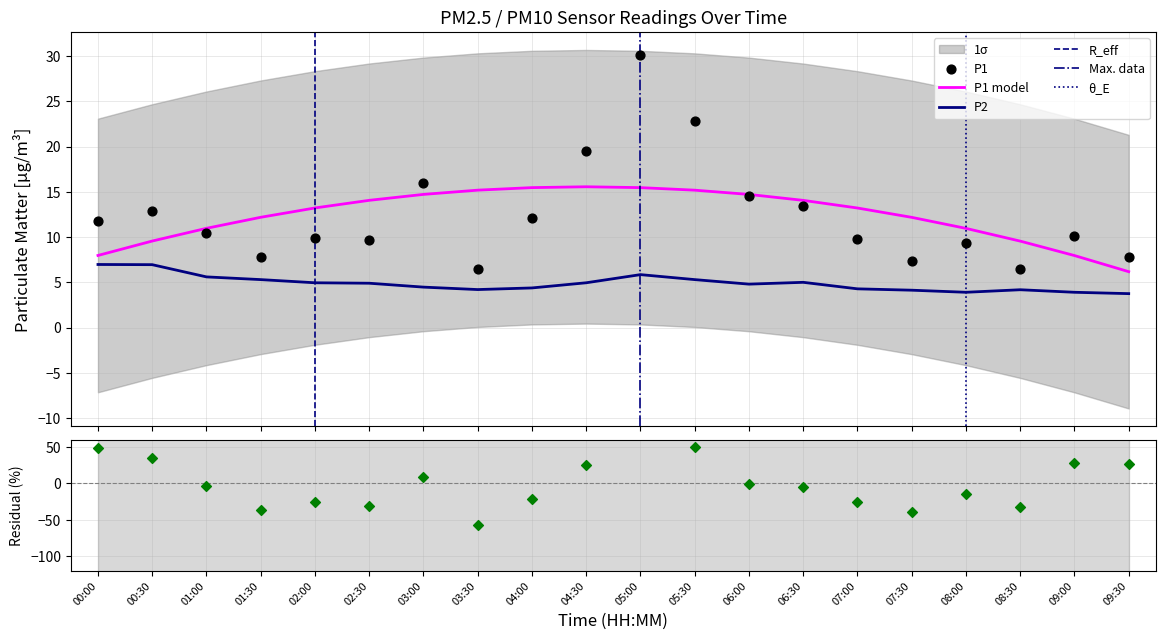

True or false: P2 and P1 model intersect in this chart.

False